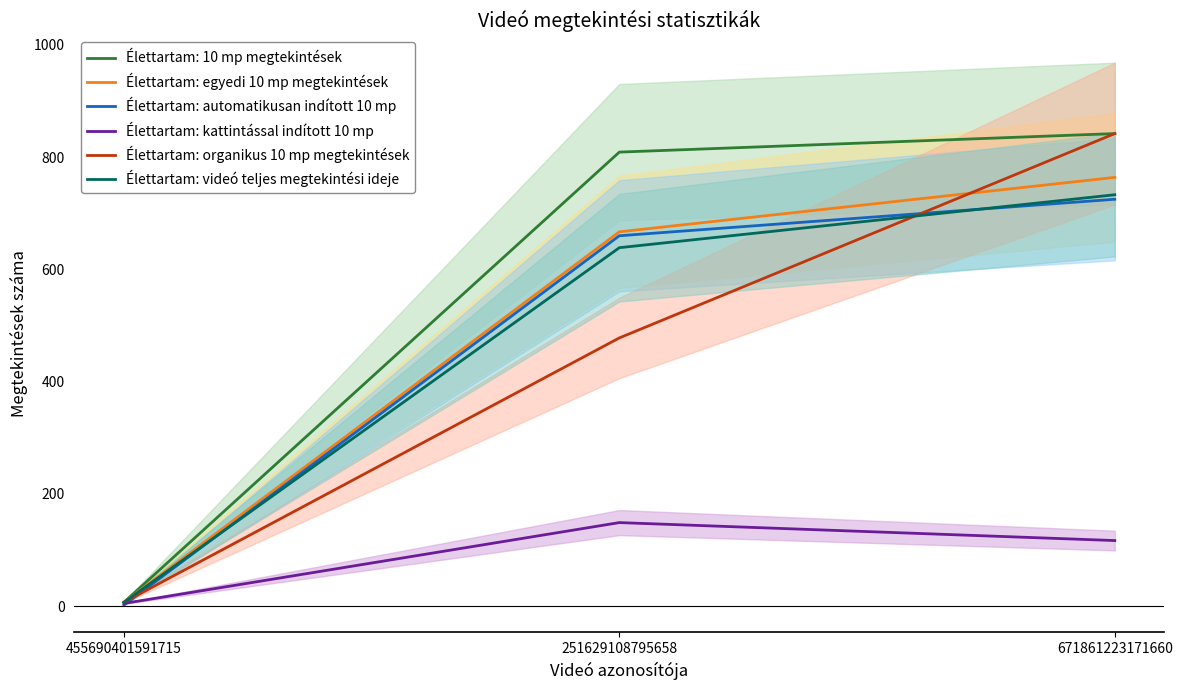

What is the difference between the highest and lowest values at 455690401591715?

5.0